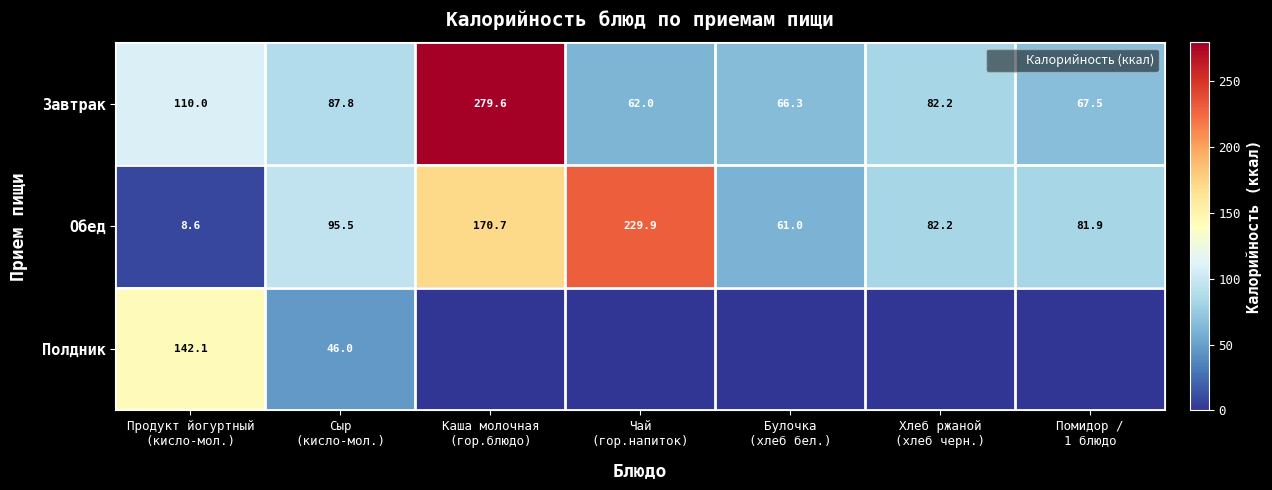

What is the lowest value of the Обед series?

8.6